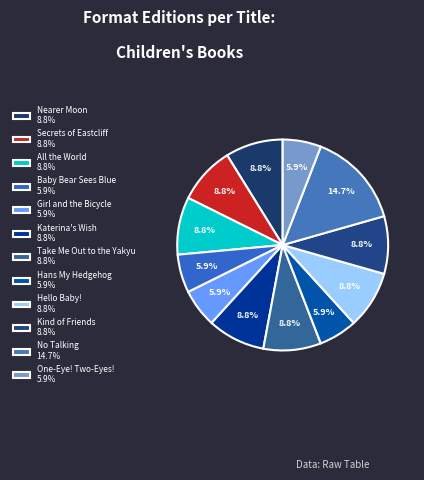

Combined, what portion of the pie is Take Me Out to the Yakyu and Secrets of Eastcliff?

17.6%